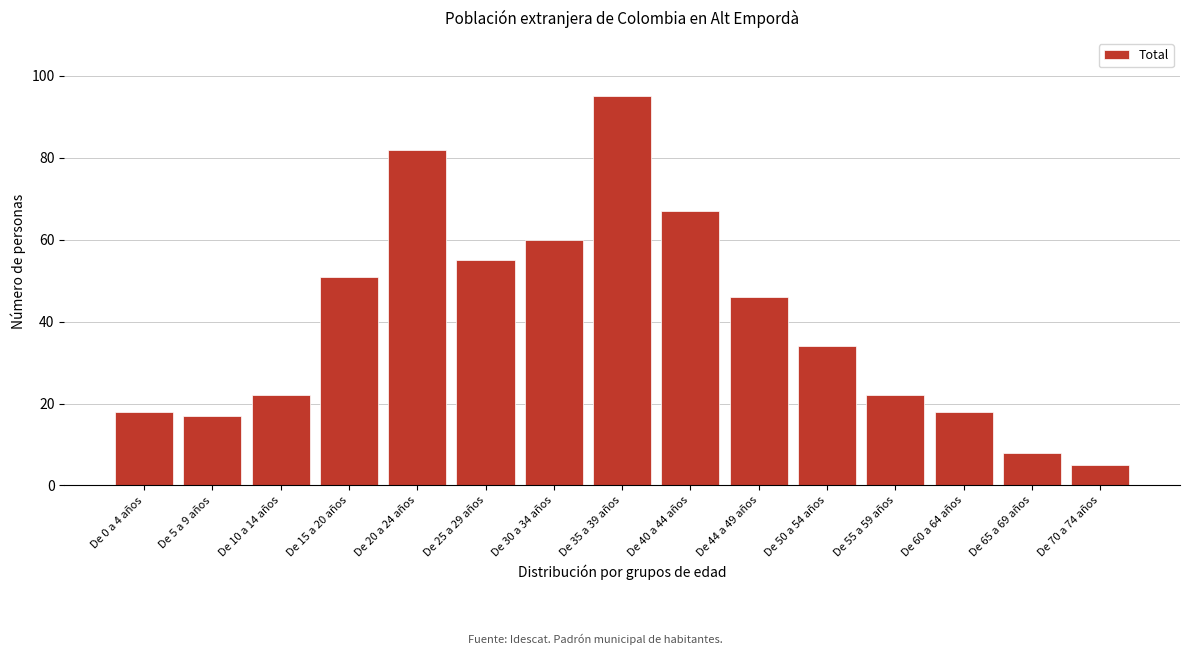

Reading left to right, transcribe all the data shown in this chart.

De 0 a 4 años=18	De 5 a 9 años=17	De 10 a 14 años=22	De 15 a 20 años=51	De 20 a 24 años=82	De 25 a 29 años=55	De 30 a 34 años=60	De 35 a 39 años=95	De 40 a 44 años=67	De 44 a 49 años=46	De 50 a 54 años=34	De 55 a 59 años=22	De 60 a 64 años=18	De 65 a 69 años=8	De 70 a 74 años=5